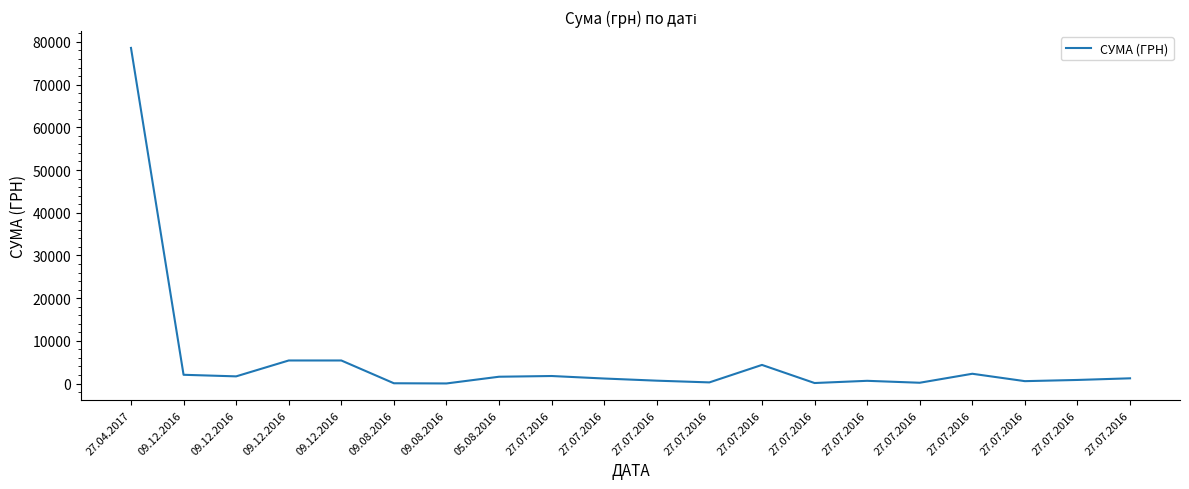

How many values are below 1223?

10